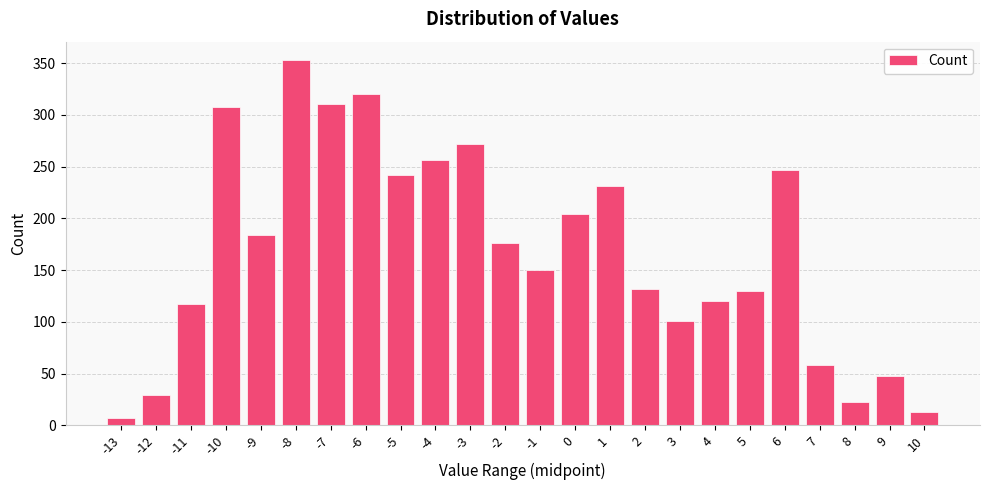

The value at 5 is 130. True or false?

True